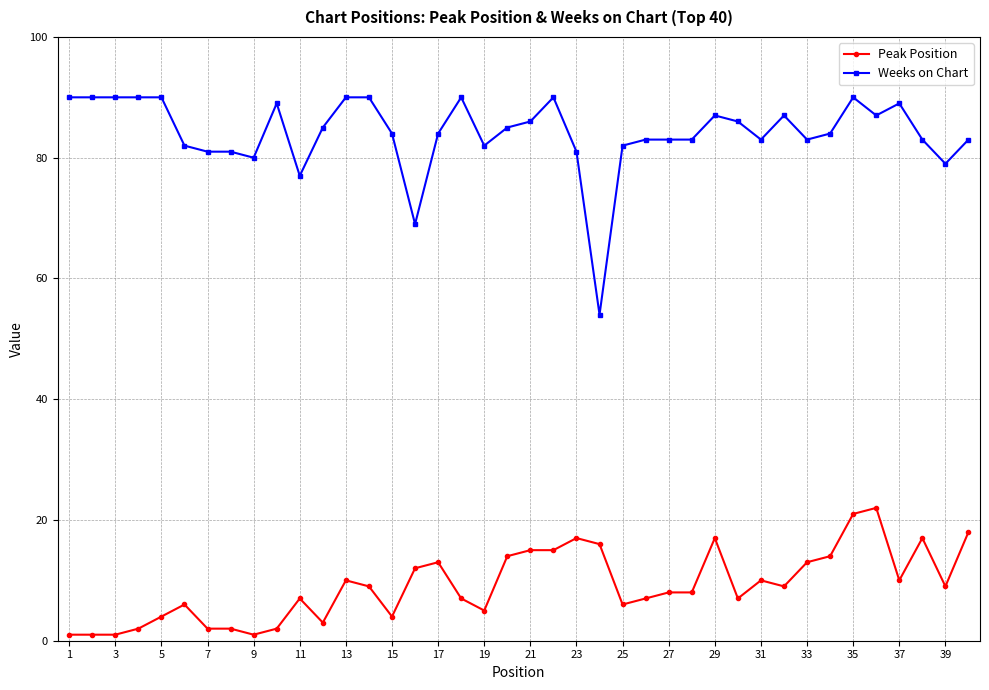

Which series has the largest total across all categories?

Weeks on Chart